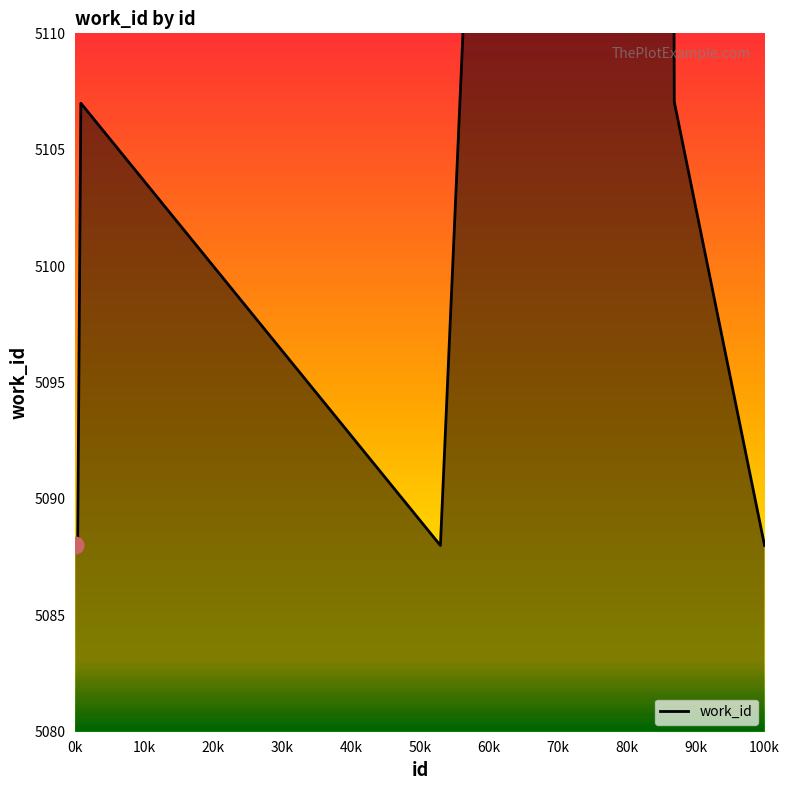

What is the minimum value shown in the chart?

5088